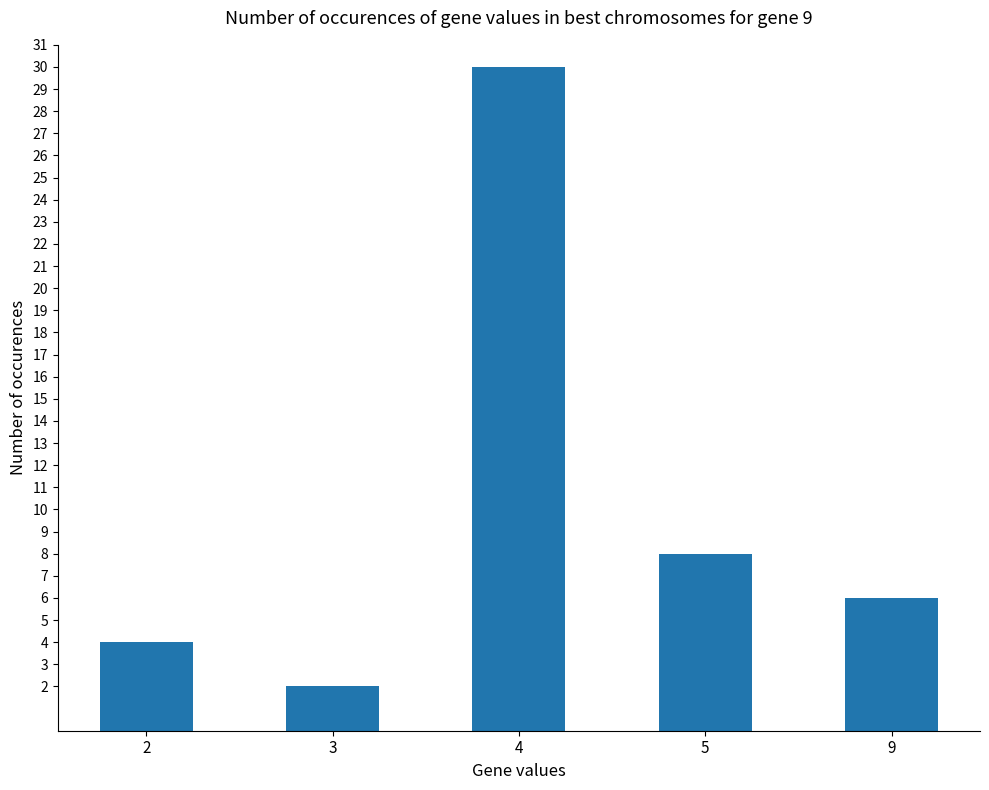

List the labels in order of value, largest first.

4, 5, 9, 2, 3